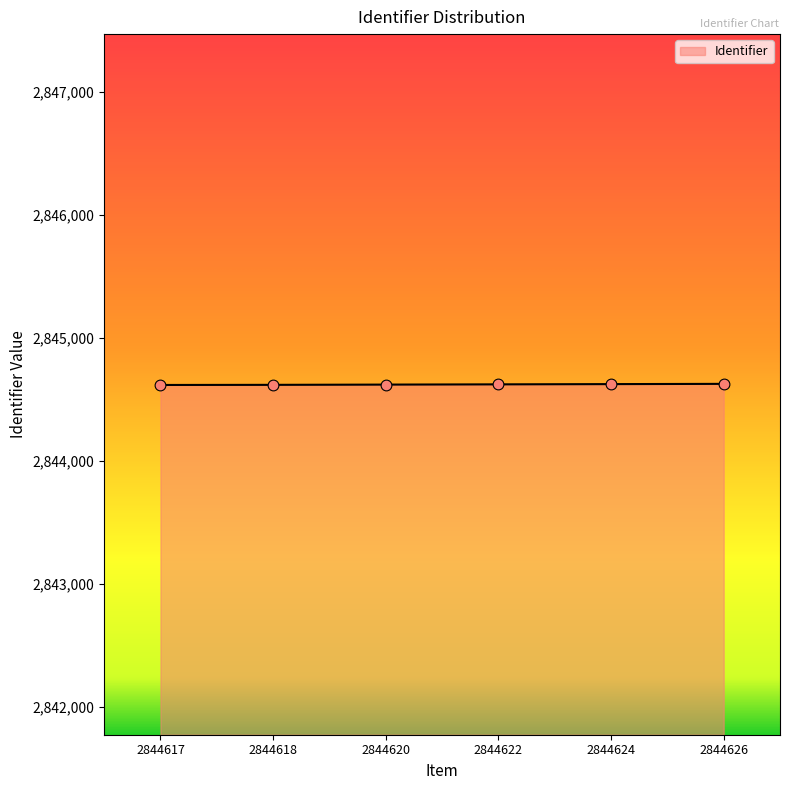

What is the ratio of the value at 2844620 to the value at 2844622?

1.0